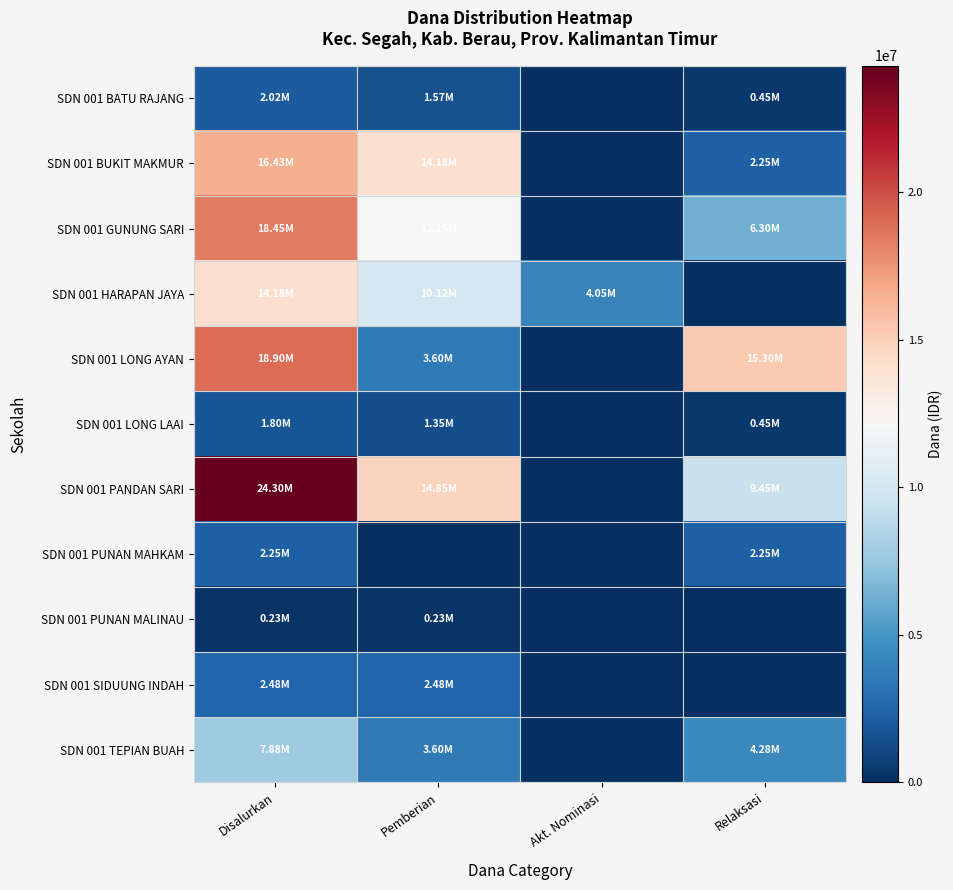

How many categories are shown in the chart?

4